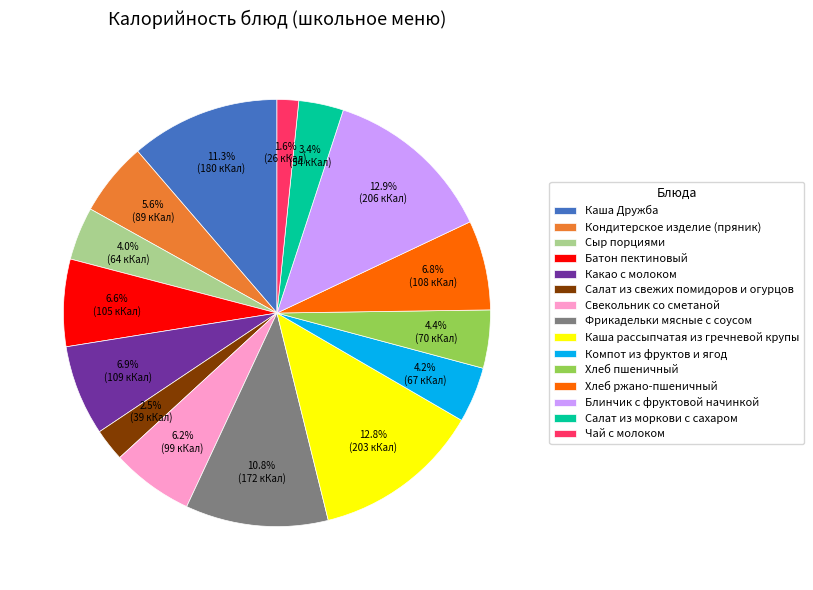

To the nearest percent, what percentage of the pie is Блинчик с фруктовой начинкой?

13%